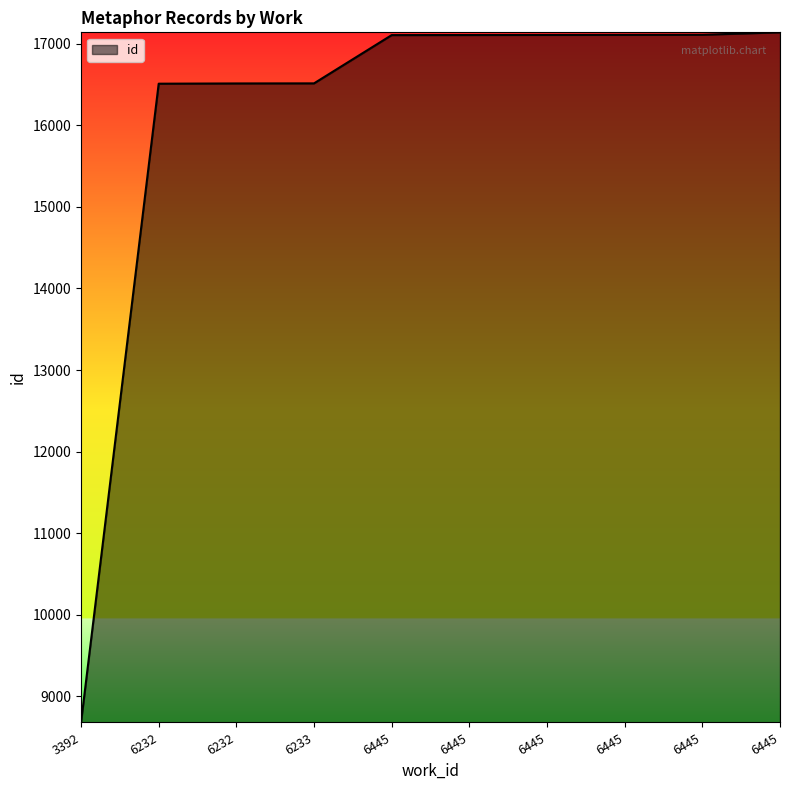

What is the change in value from 6445 to 6445?

+32